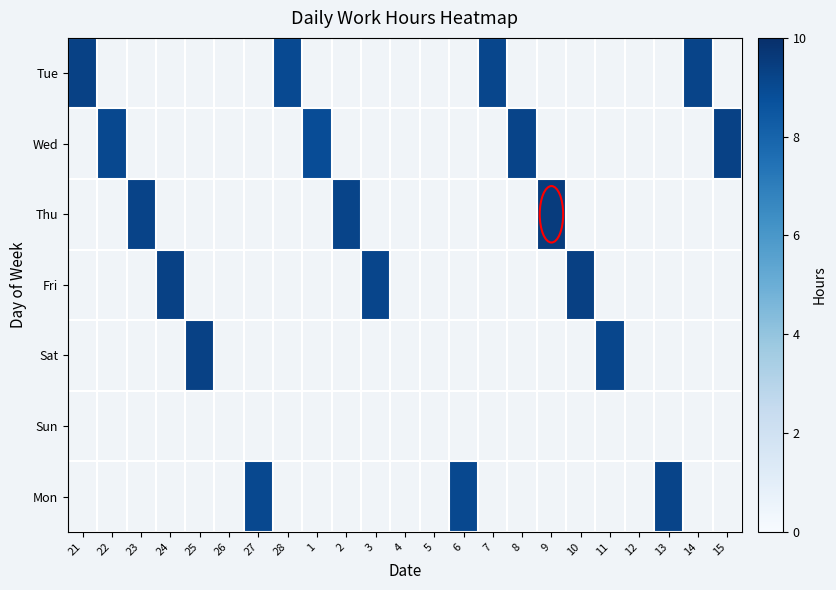

Rank the series by their average value, from lowest to highest.

Tue, Wed, Thu, Fri, Sat, Sun, Mon